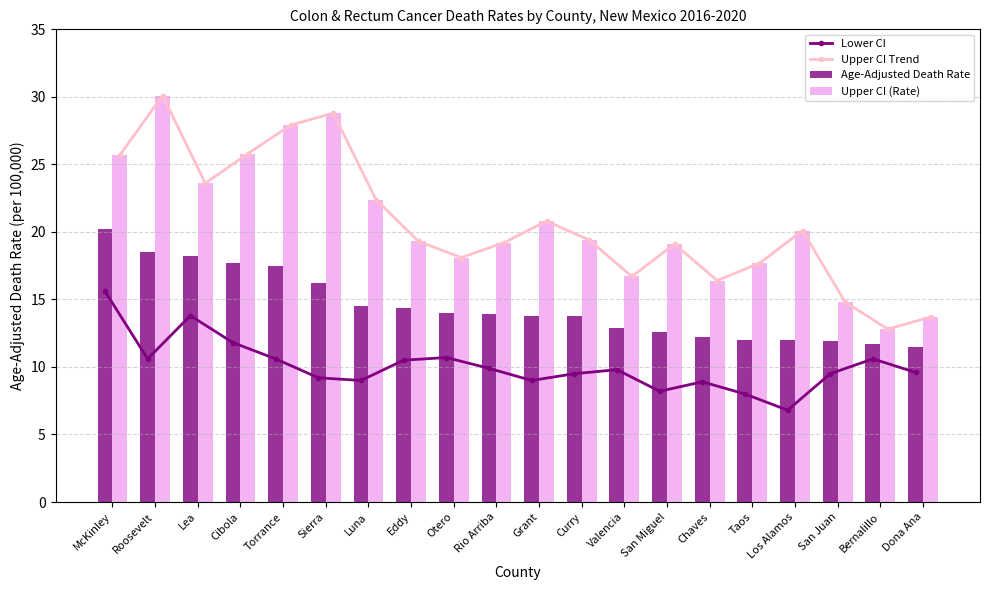

What is the lowest value of the Upper CI Trend series?

12.8